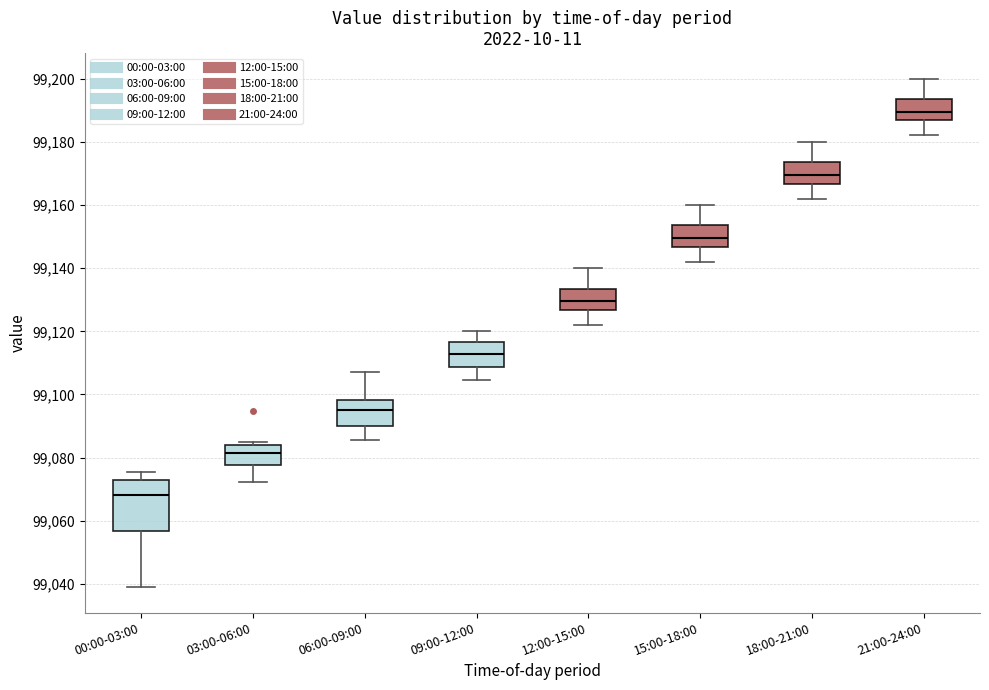

Which box's median line is the lowest?

00:00-03:00